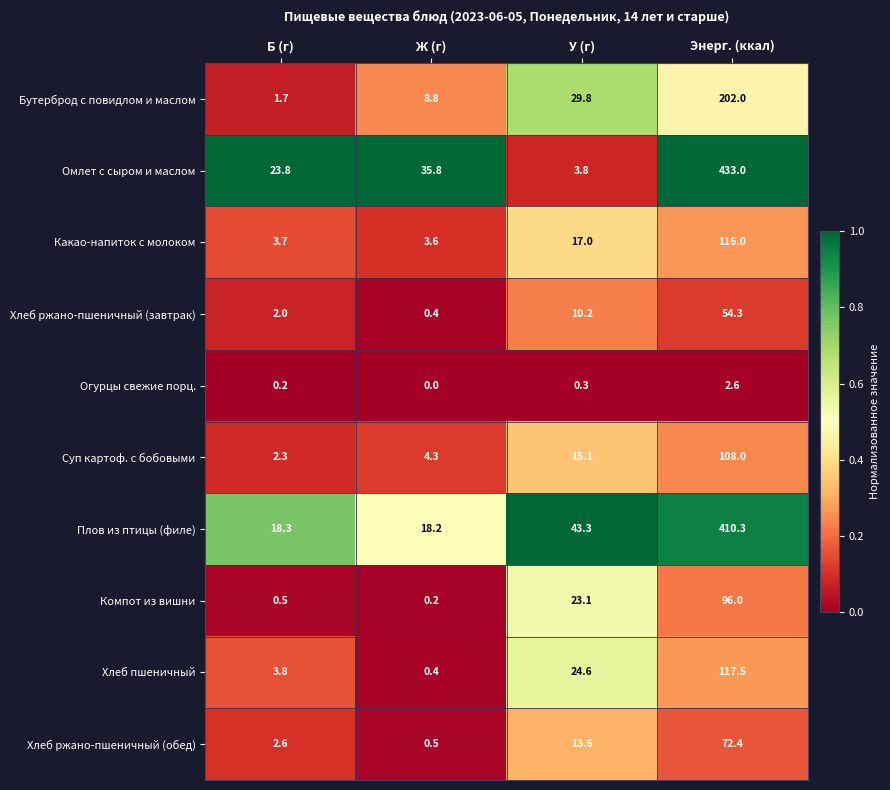

Rank the series at Энерг. (ккал) from lowest to highest value.

Огурцы свежие порц., Хлеб ржано-пшеничный (завтрак), Хлеб ржано-пшеничный (обед), Компот из вишни, Суп картоф. с бобовыми, Какао-напиток с молоком, Хлеб пшеничный, Бутерброд с повидлом и маслом, Плов из птицы (филе), Омлет с сыром и маслом